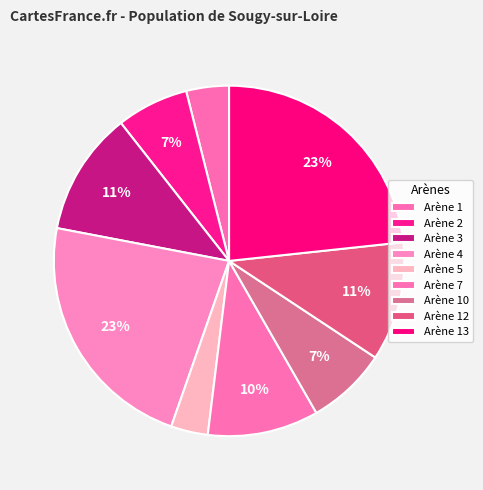

Between Arène 4 and Arène 5, which is larger?

Arène 4